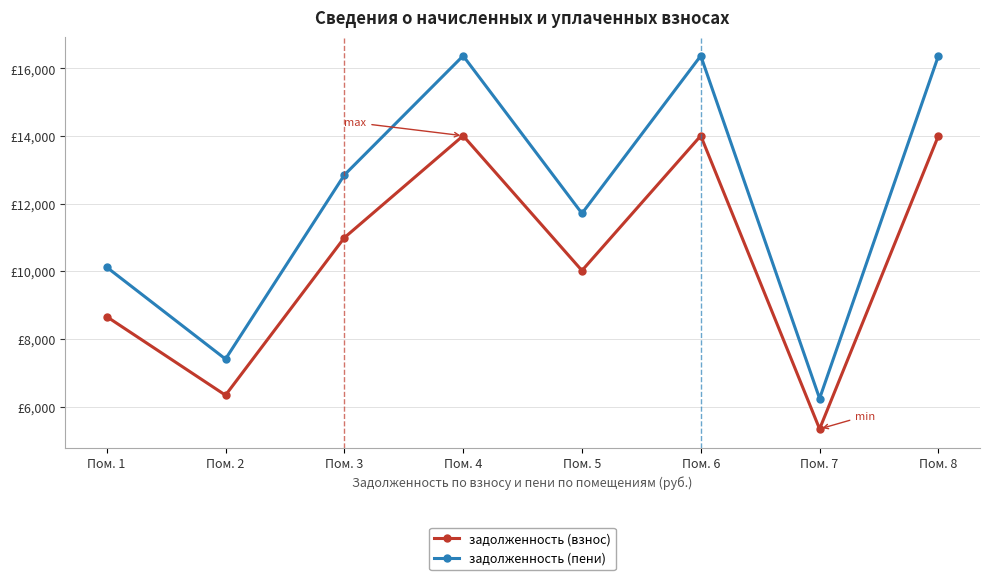

What are all the series names shown in the legend?

задолженность (взнос), задолженность (пени)